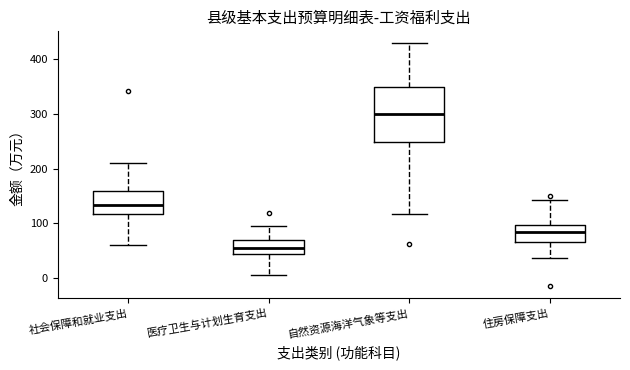

Where does the upper whisker of the box for 社会保障和就业支出 end on the y-axis? The values are not printed on the chart, so give them approximately, as read against the axis.

210